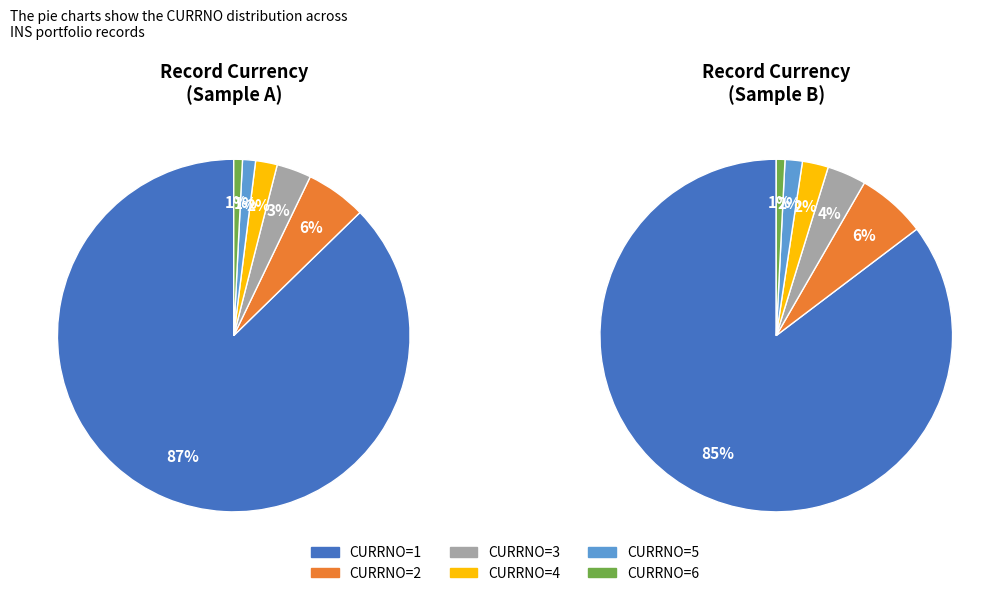

To the nearest percent, what is the combined percentage of CURRNO=5 and CURRNO=2?

7%